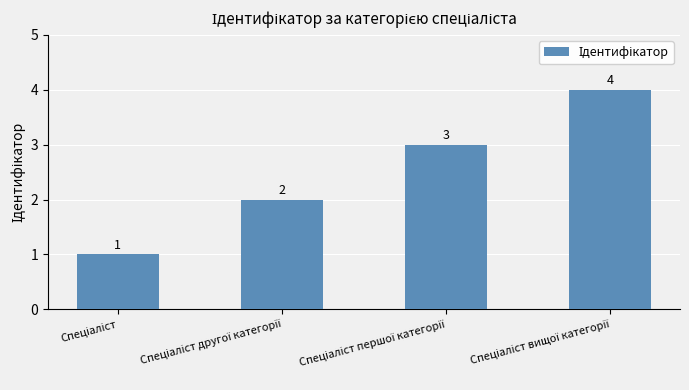

Does the chart contain stacked bars?

No